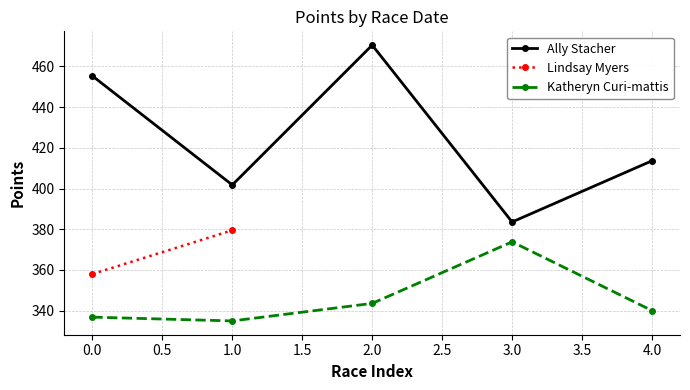

True or false: Ally Stacher and Katheryn Curi-mattis cross at least once.

False